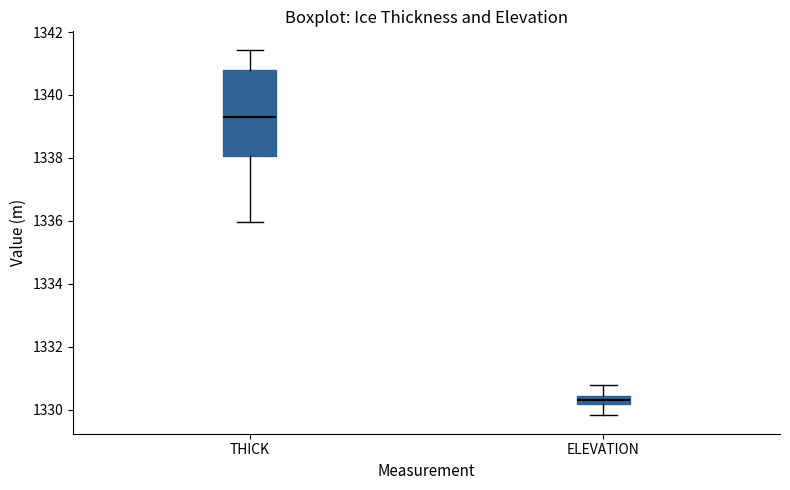

Which box's median line is the lowest?

ELEVATION